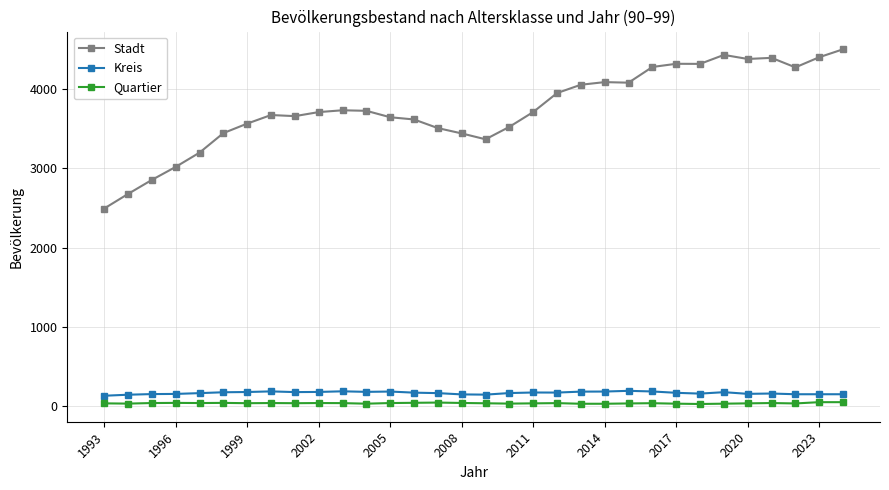

Which series has the largest total across all categories?

Stadt